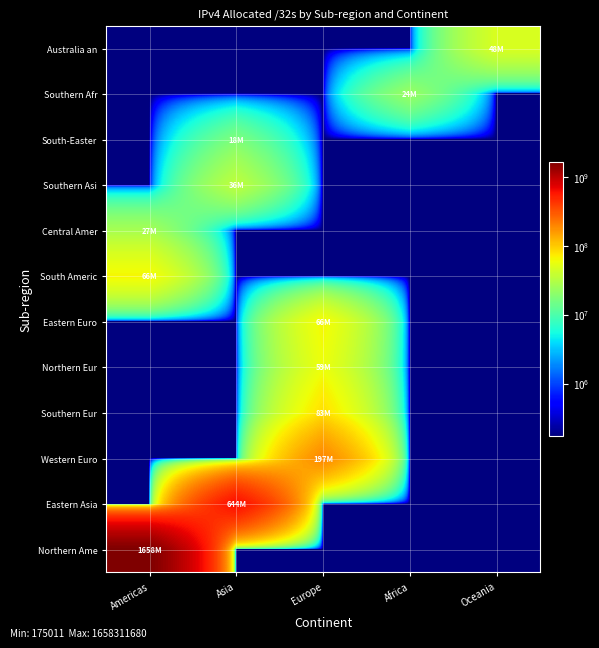

Reading right to left, what are all the values shown in this chart?

Northern Ame: Oceania=175011.8	Africa=175011.8	Europe=175011.8	Asia=175011.8	Americas=1658311680.0
Eastern Asia: Oceania=175011.8	Africa=175011.8	Europe=175011.8	Asia=643643904.0	Americas=175011.8
Western Euro: Oceania=175011.8	Africa=175011.8	Europe=196645832.0	Asia=175011.8	Americas=175011.8
Southern Eur: Oceania=175011.8	Africa=175011.8	Europe=82587688.0	Asia=175011.8	Americas=175011.8
Northern Eur: Oceania=175011.8	Africa=175011.8	Europe=59370320.0	Asia=175011.8	Americas=175011.8
Eastern Euro: Oceania=175011.8	Africa=175011.8	Europe=66037128.0	Asia=175011.8	Americas=175011.8
South Americ: Oceania=175011.8	Africa=175011.8	Europe=175011.8	Asia=175011.8	Americas=66354944.0
Central Amer: Oceania=175011.8	Africa=175011.8	Europe=175011.8	Asia=175011.8	Americas=27374848.0
Southern Asi: Oceania=175011.8	Africa=175011.8	Europe=175011.8	Asia=35681024.0	Americas=175011.8
South-Easter: Oceania=175011.8	Africa=175011.8	Europe=175011.8	Asia=17501184.0	Americas=175011.8
Southern Afr: Oceania=175011.8	Africa=23790848.0	Europe=175011.8	Asia=175011.8	Americas=175011.8
Australia an: Oceania=47893248.0	Africa=175011.8	Europe=175011.8	Asia=175011.8	Americas=175011.8